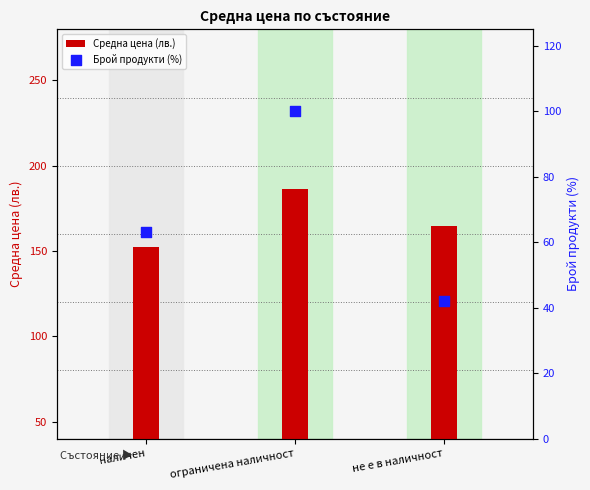

At how many categories does at least one series exceed 60?

3